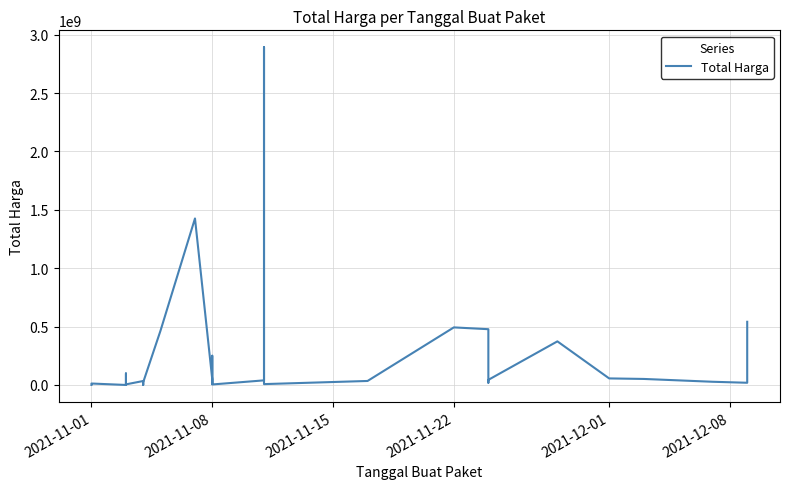

Count the number of categories in the chart.

35